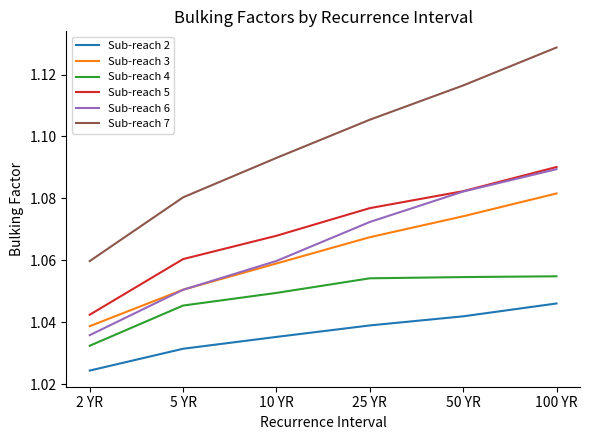

True or false: Sub-reach 7 and Sub-reach 3 cross at least once.

False